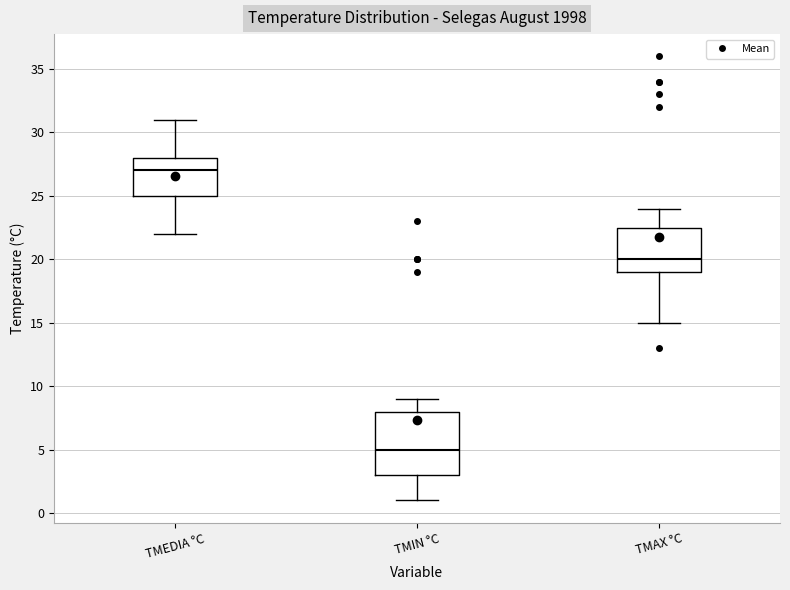

Reading left to right, read every box against the y-axis: the position of its median line, the range the box covers, and the ends of its whiskers. The values are not printed on the chart, so give them approximately, as read against the axis.

TMEDIA °C: median 27.0, box 25.0 to 28.0, whiskers 22.0 to 31.0
TMIN °C: median 5.0, box 3.0 to 8.0, whiskers 1.0 to 9.0
TMAX °C: median 20.0, box 19.0 to 22.5, whiskers 15.0 to 24.0